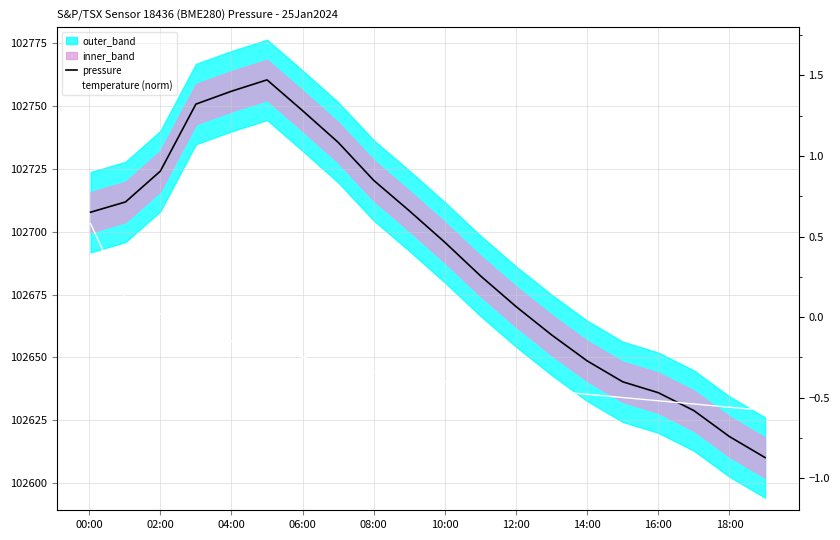

Count the number of categories in the chart.

20